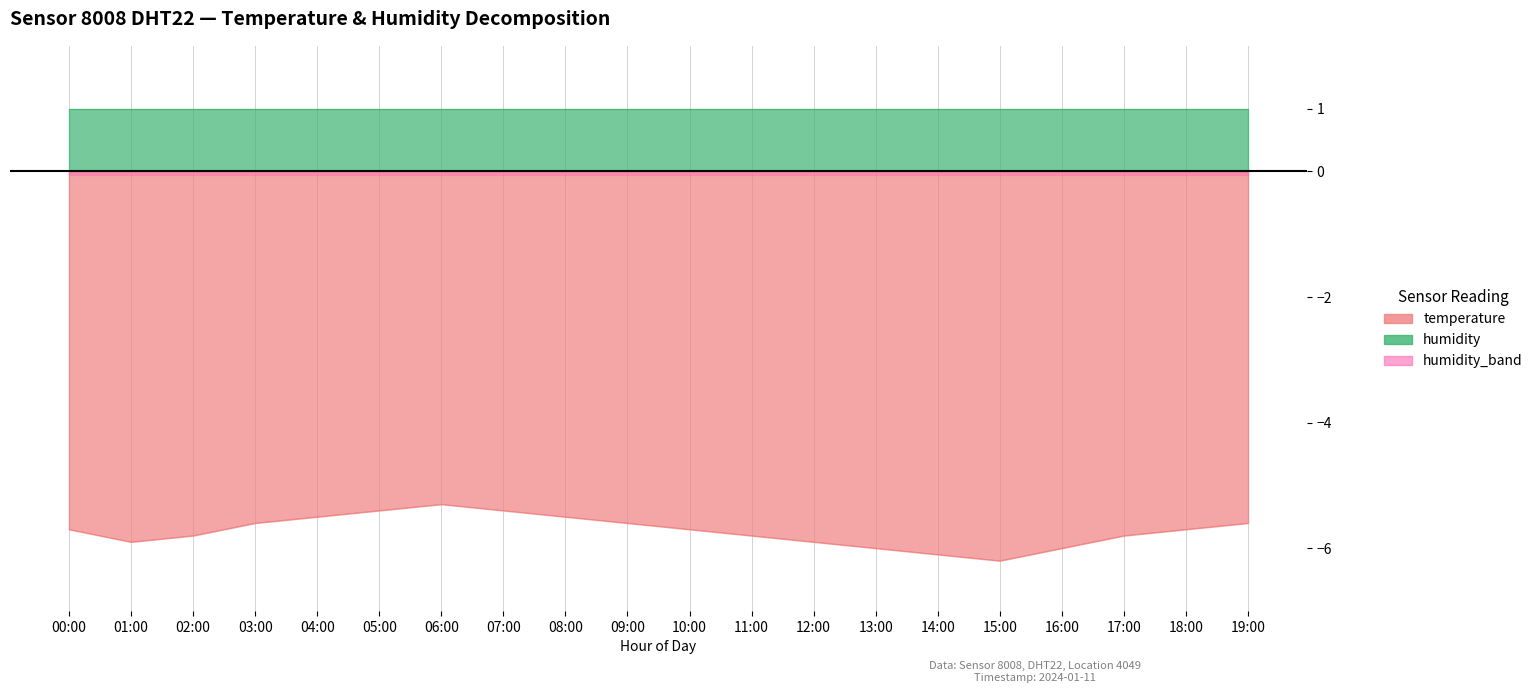

Is it true that the value at 11:00 is -5.8?

True